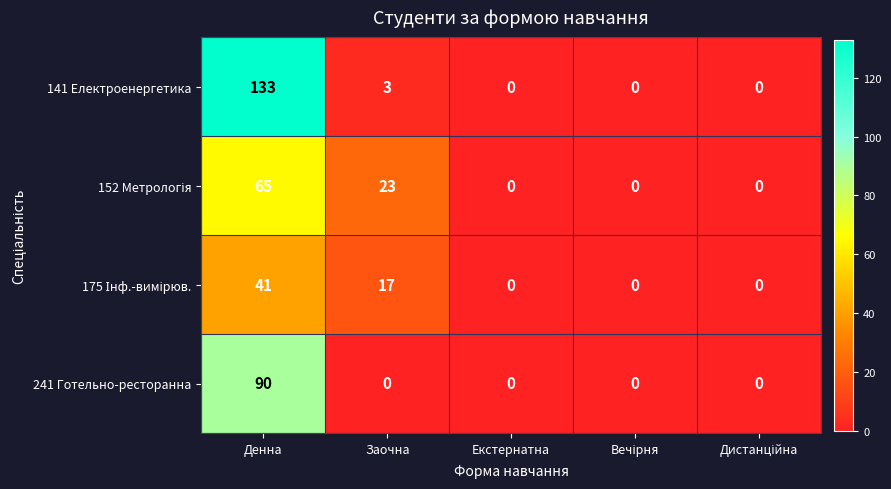

At which label does 241 Готельно-ресторанна reach its peak?

Денна